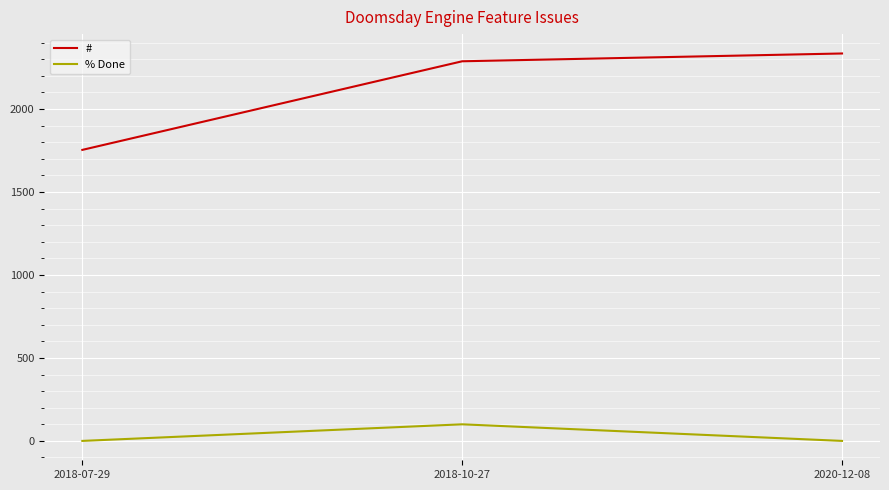

Reading left to right, list all the values displayed in this chart.

#: 1754	2288	2335
% Done: 0	100	0